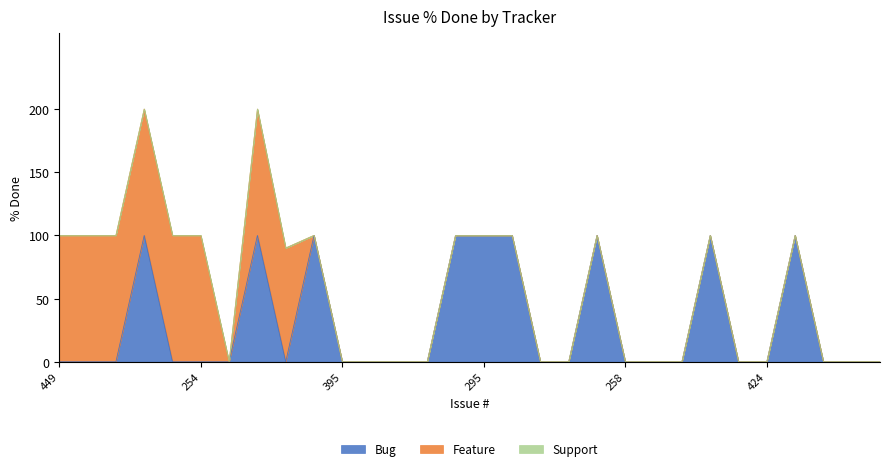

At which label is Feature closest to 50?

492